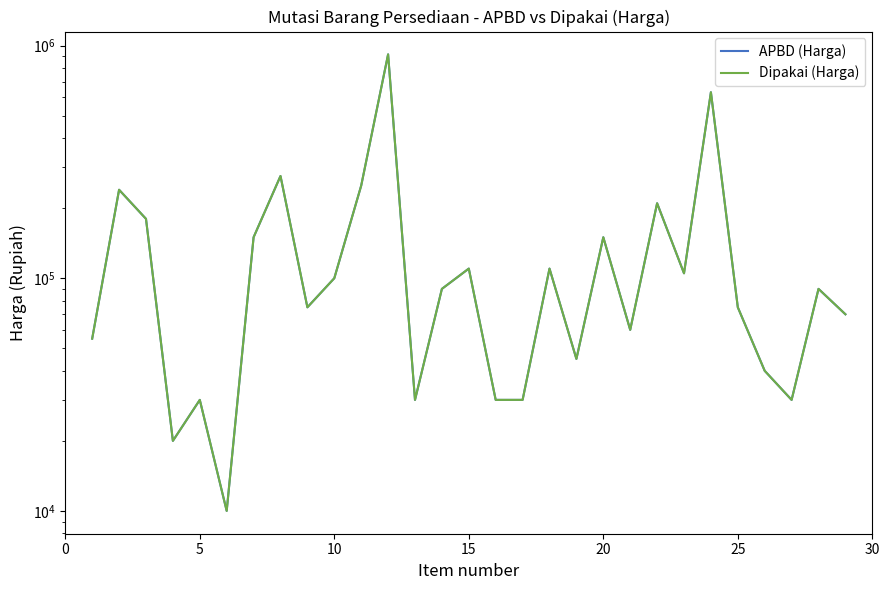

What is the difference between the maximum and minimum values in the Dipakai (Harga) series?

906500